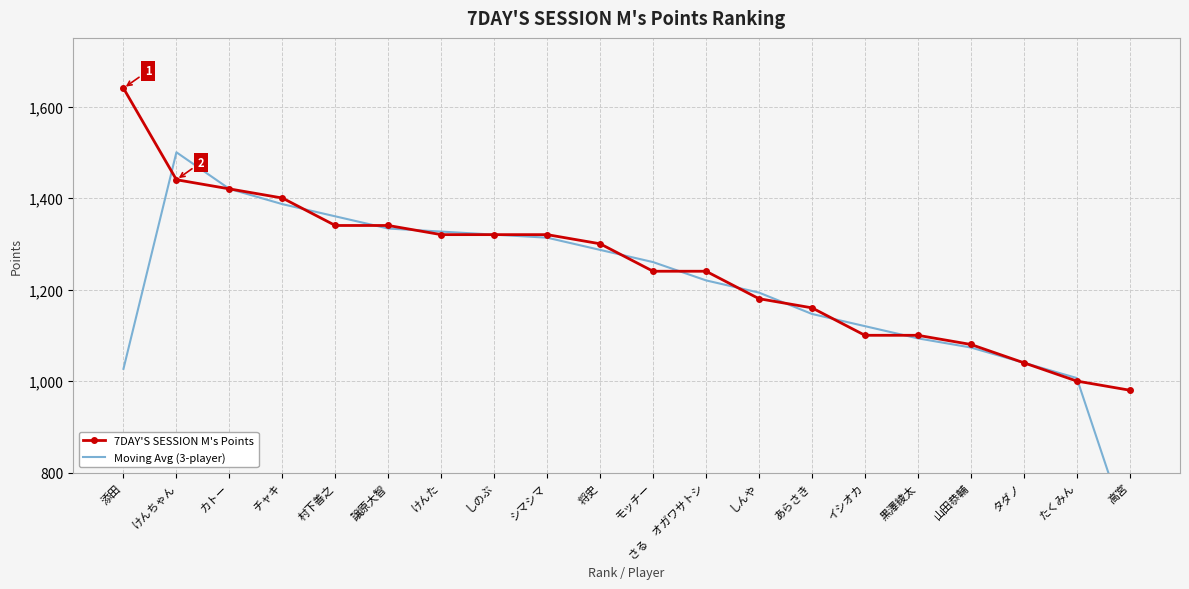

Read the Moving Avg (3-player) value at しのぶ.

1320.0